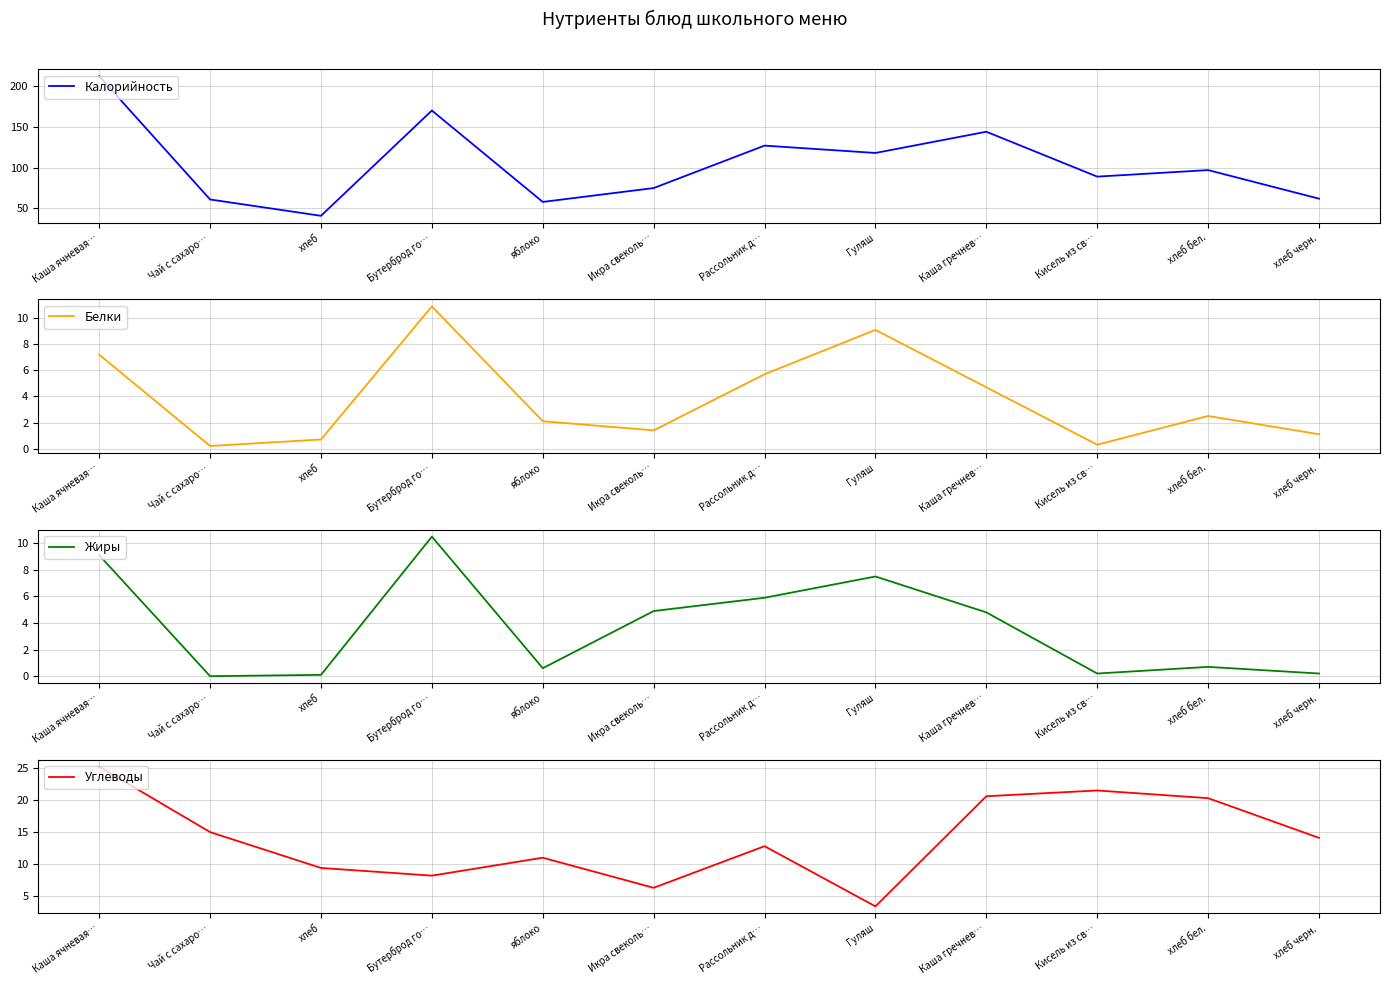

Is the value of Углеводы at Чай с сахаро… greater than the value of Калорийность at Кисель из св…?

No